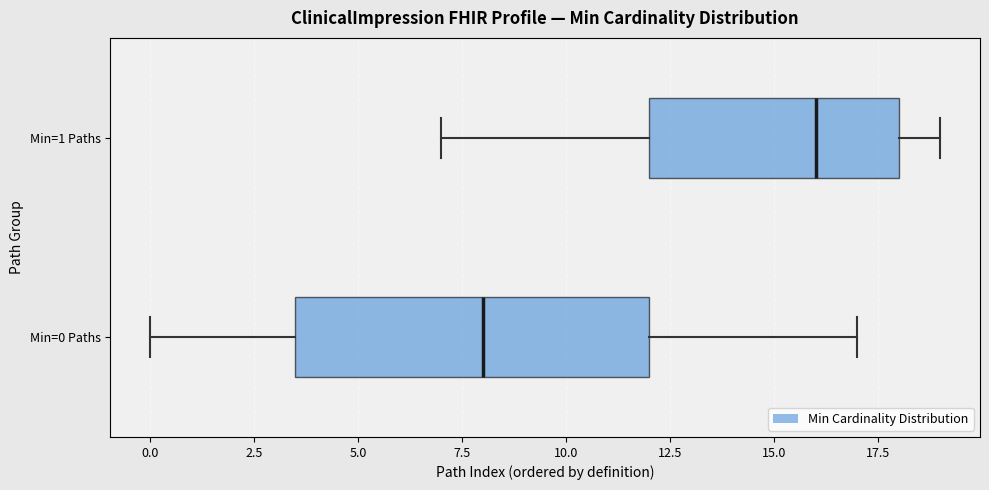

Which box is the widest, from its left edge to its right edge?

Min=0 Paths